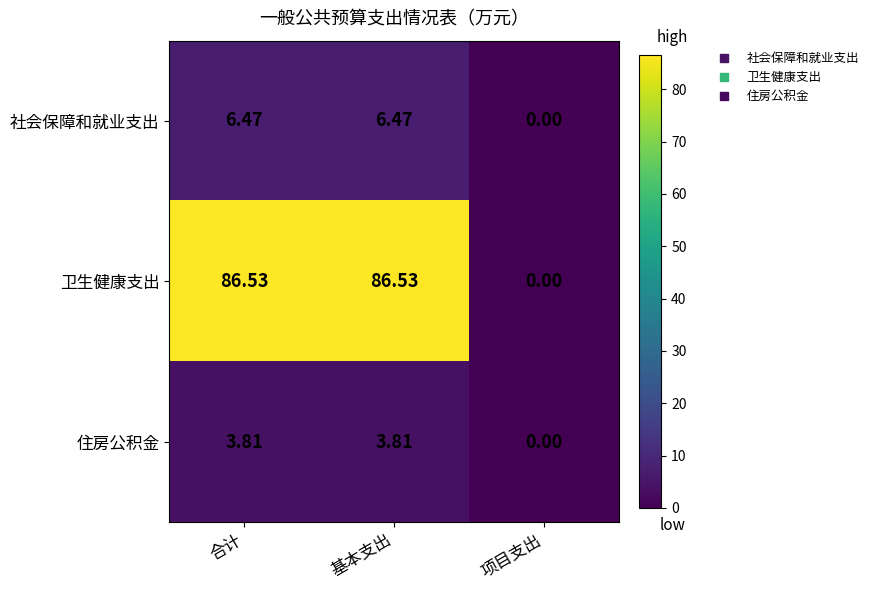

Which series has the widest spread of values?

卫生健康支出